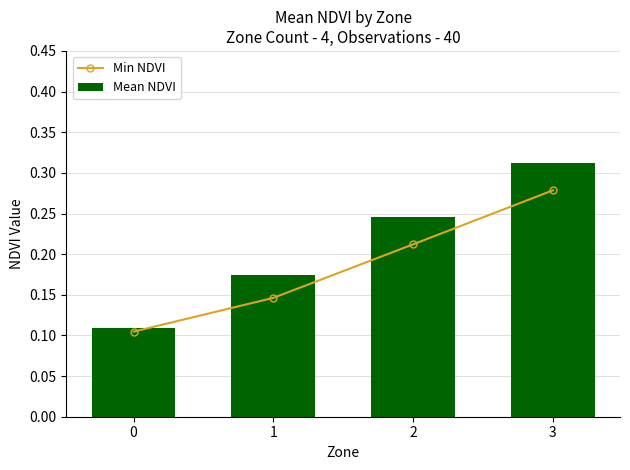

Is it true that Min NDVI equals 0.1 at 0?

True